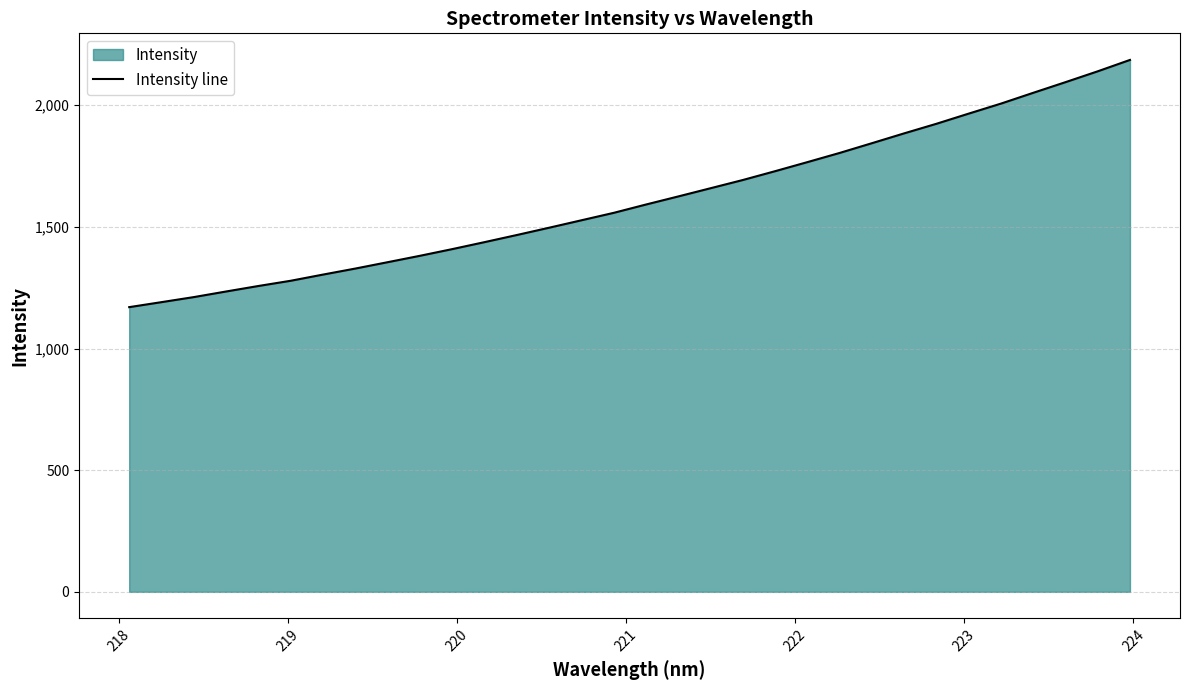

What is the minimum value shown in the chart?

1170.2